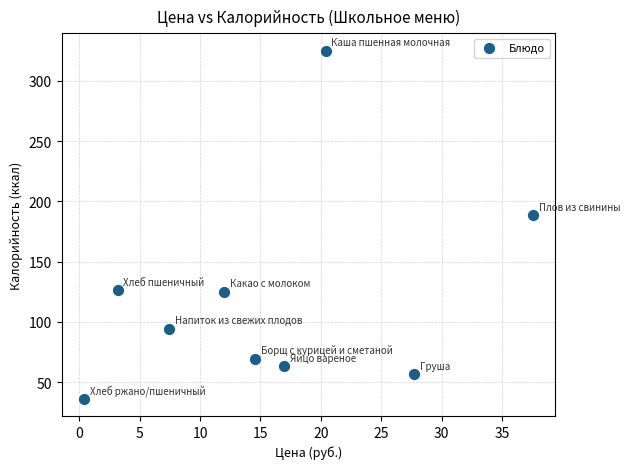

What Y value in the scatter plot is closest to 180?

188.4